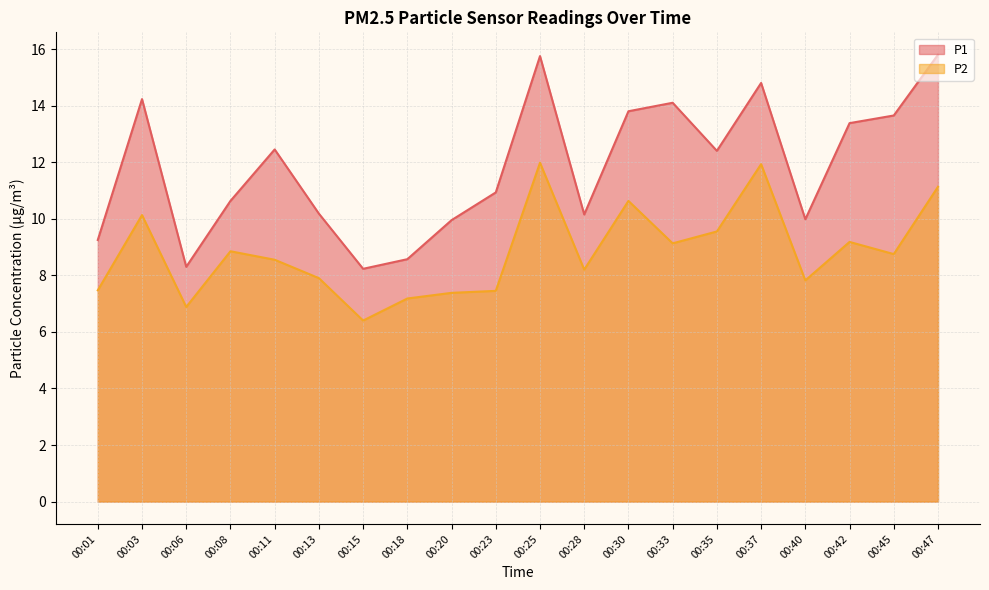

What is the minimum value for P2?

6.4